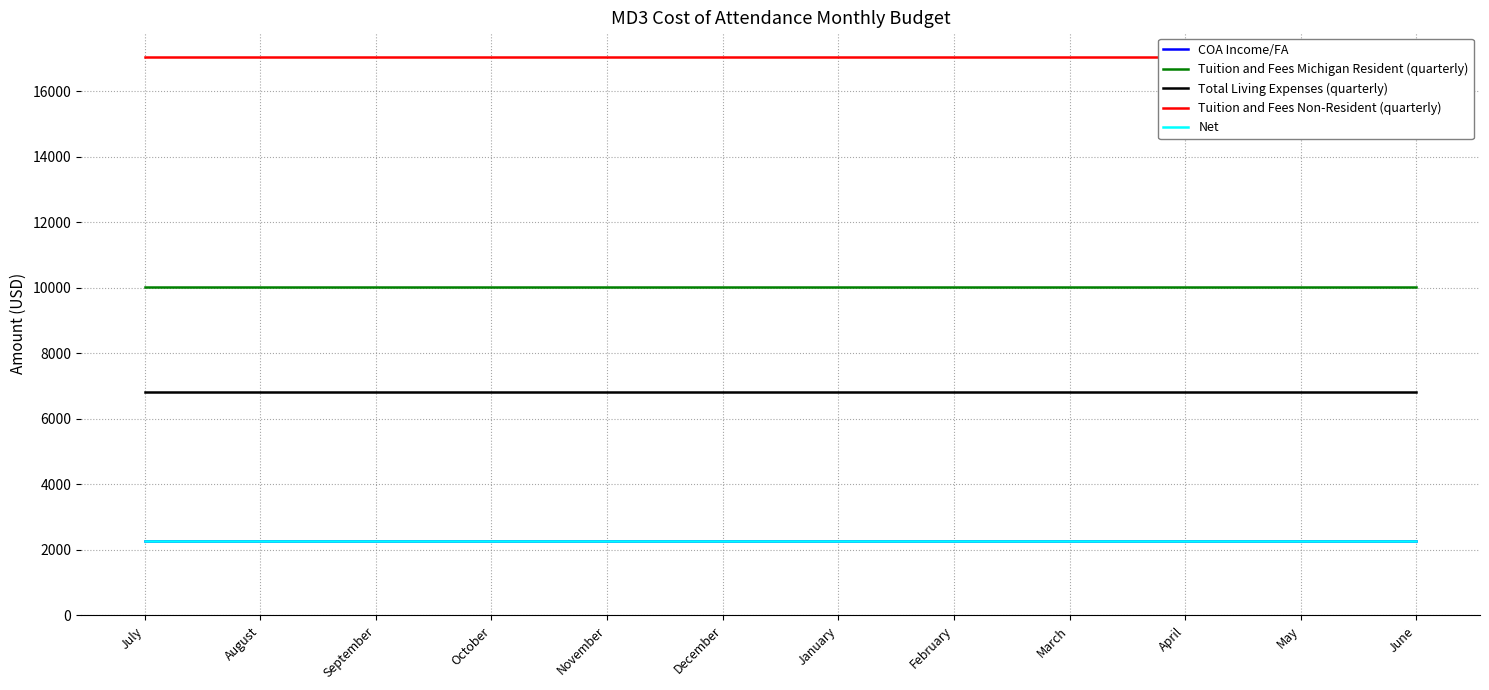

What is the sum of all Tuition and Fees Non-Resident (quarterly) values?

204612